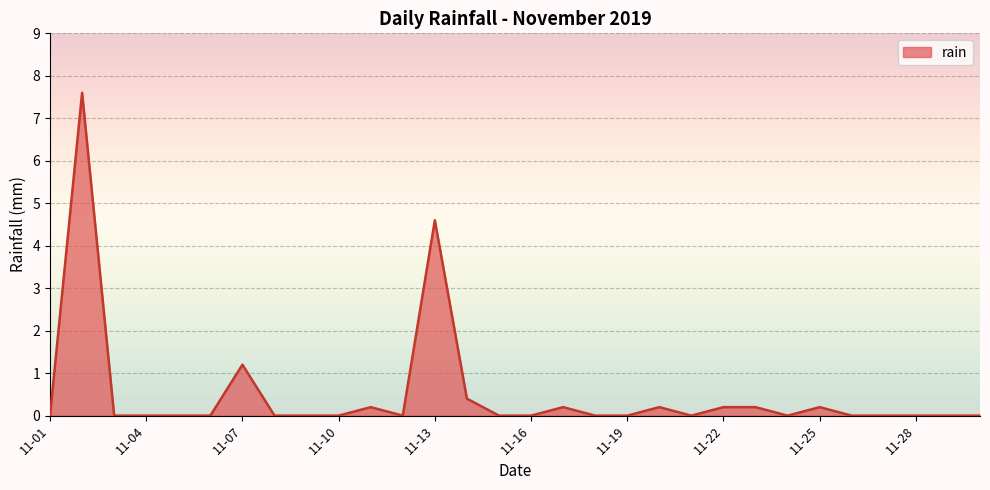

What is the maximum value shown in the chart?

7.6